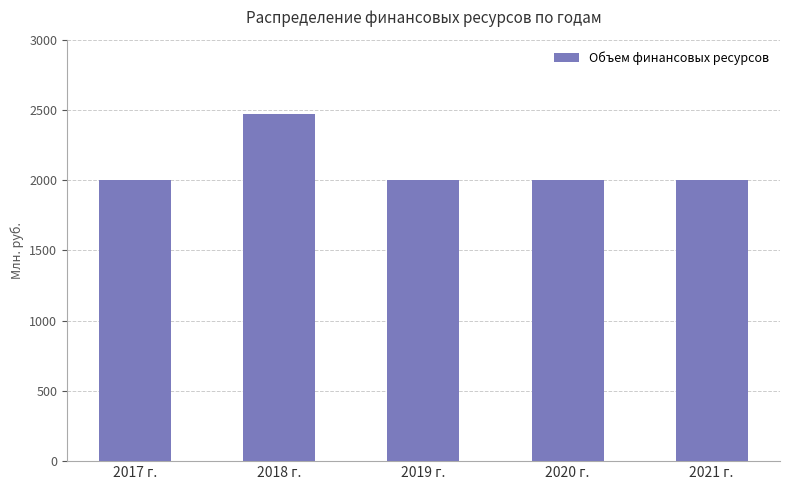

Reading right to left, what are all the values shown in this chart?

2000.0	2000.0	2000.0	2467.8	2000.0